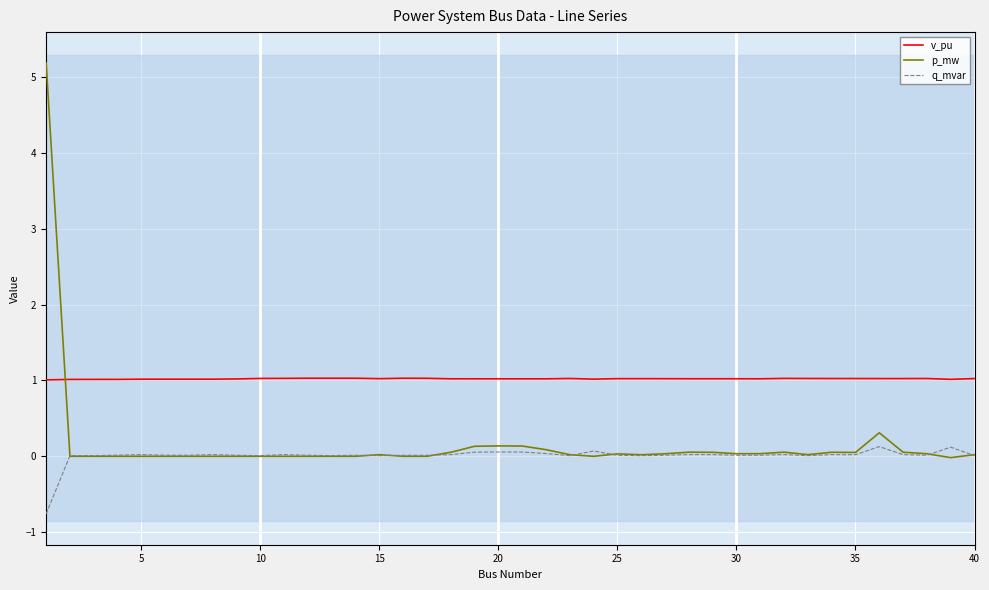

List the series in order of their overall mean, highest first.

v_pu, p_mw, q_mvar